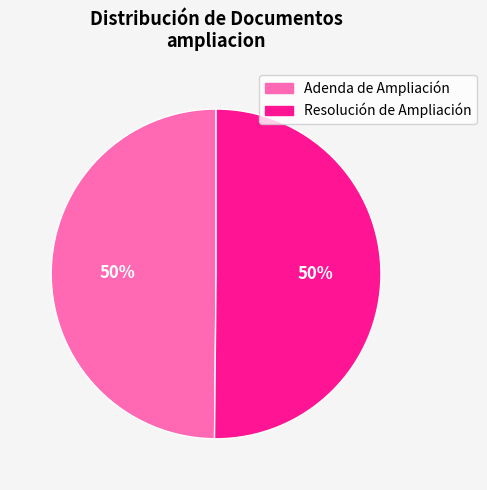

What is the ratio of the value at Resolución de Ampliación to the value at Adenda de Ampliación?

1.0